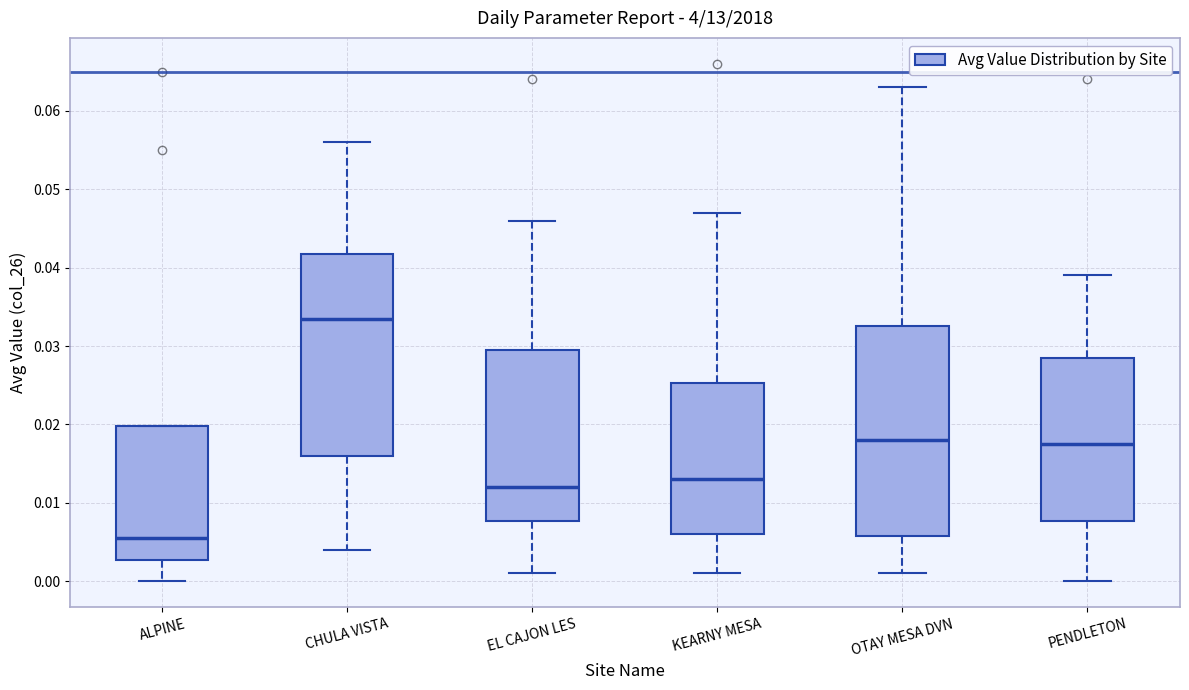

Which box's median line is the lowest?

ALPINE